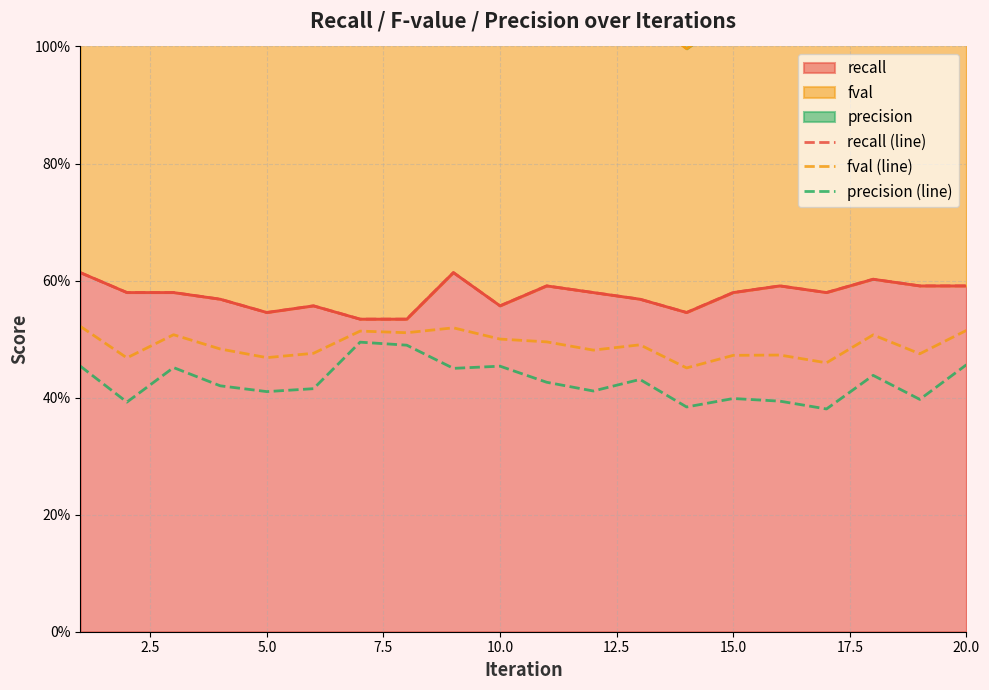

How many recall (line) values are between 0 and 1?

20